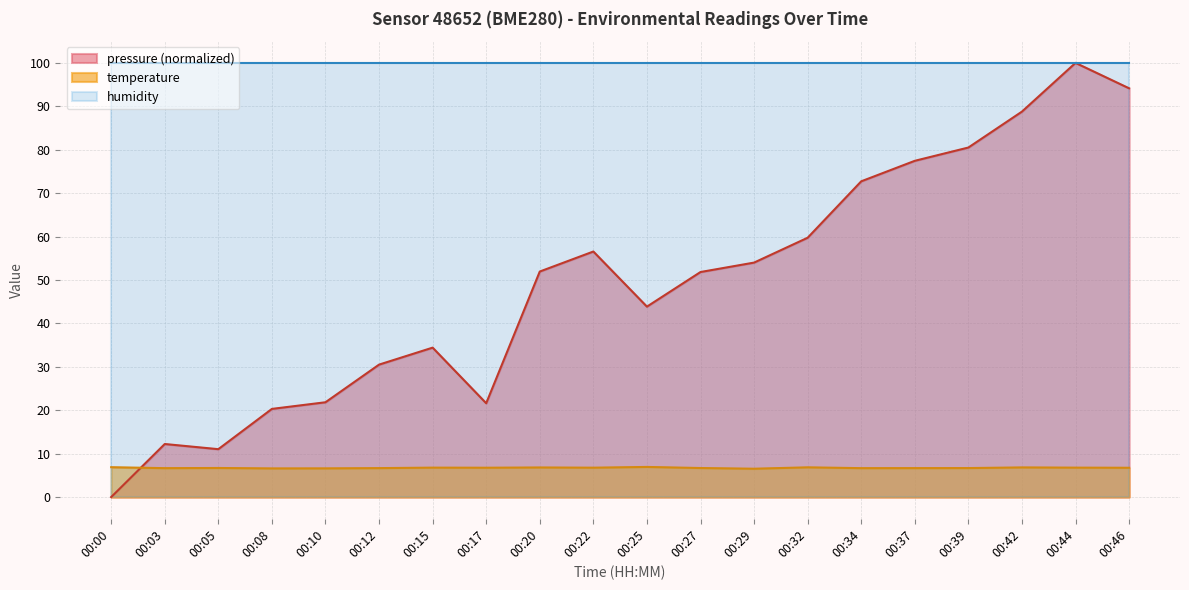

Where is the first local minimum for pressure?

00:05